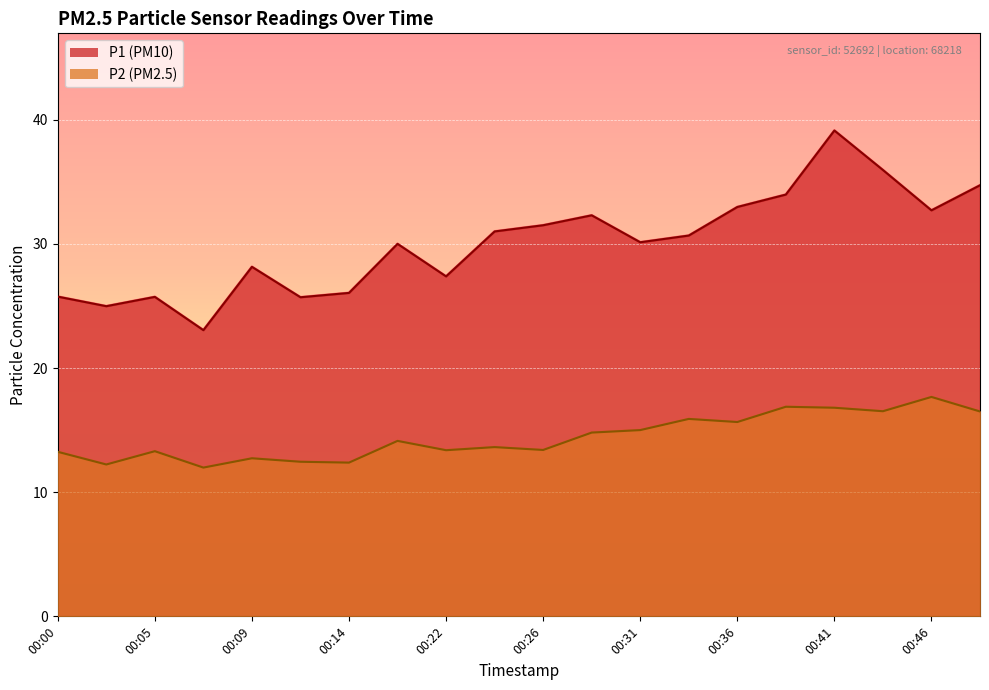

True or false: P1 and P2 intersect in this chart.

False